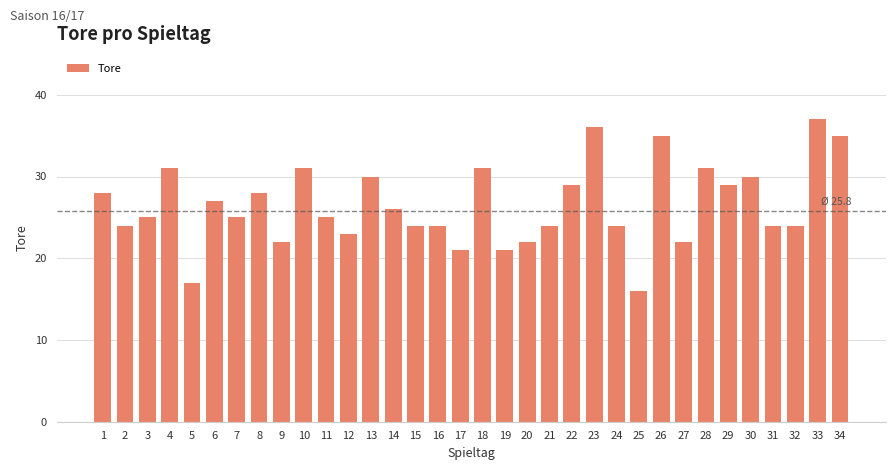

What is the value of the 13th bar from the left?

30